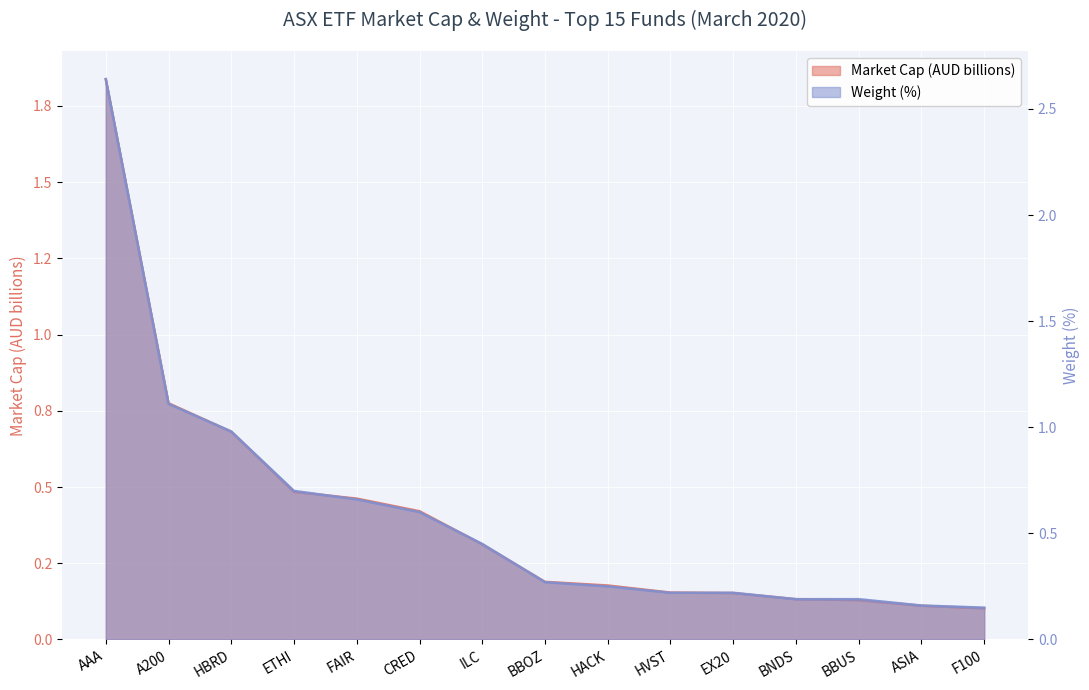

The value of Market Cap (Large) at HACK is 0.3. True or false?

False